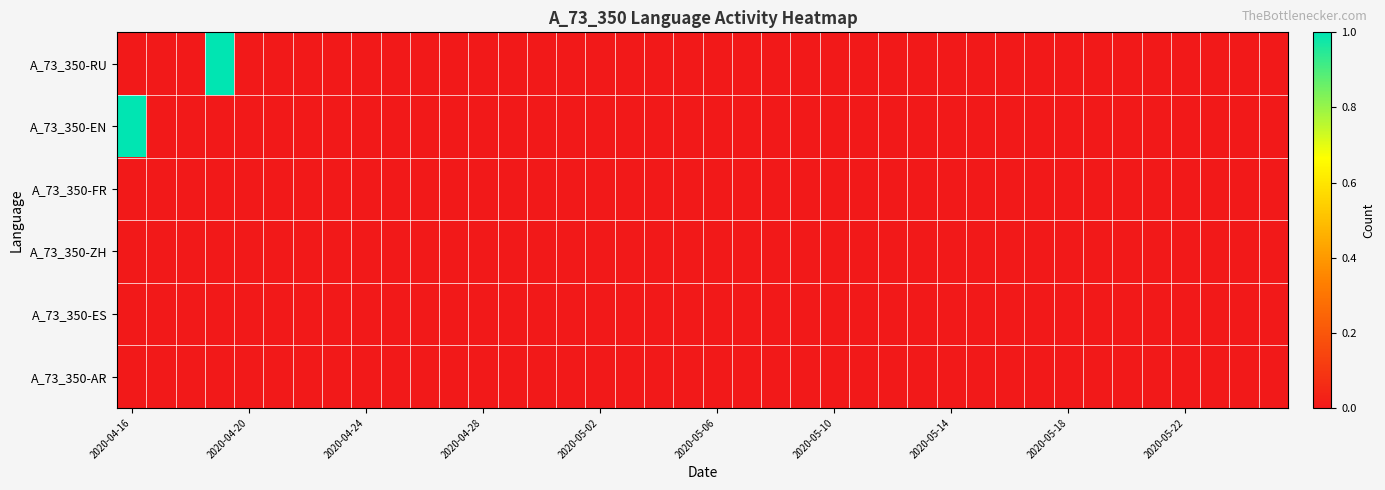

Reading left to right, extract all data points from this chart.

A_73_350-RU: 0	0	0	1	0	0	0	0	0	0	0	0	0	0	0	0	0	0	0	0	0	0	0	0	0	0	0	0	0	0	0	0	0	0	0	0	0	0	0	0
A_73_350-EN: 1	0	0	0	0	0	0	0	0	0	0	0	0	0	0	0	0	0	0	0	0	0	0	0	0	0	0	0	0	0	0	0	0	0	0	0	0	0	0	0
A_73_350-FR: 0	0	0	0	0	0	0	0	0	0	0	0	0	0	0	0	0	0	0	0	0	0	0	0	0	0	0	0	0	0	0	0	0	0	0	0	0	0	0	0
A_73_350-ZH: 0	0	0	0	0	0	0	0	0	0	0	0	0	0	0	0	0	0	0	0	0	0	0	0	0	0	0	0	0	0	0	0	0	0	0	0	0	0	0	0
A_73_350-ES: 0	0	0	0	0	0	0	0	0	0	0	0	0	0	0	0	0	0	0	0	0	0	0	0	0	0	0	0	0	0	0	0	0	0	0	0	0	0	0	0
A_73_350-AR: 0	0	0	0	0	0	0	0	0	0	0	0	0	0	0	0	0	0	0	0	0	0	0	0	0	0	0	0	0	0	0	0	0	0	0	0	0	0	0	0